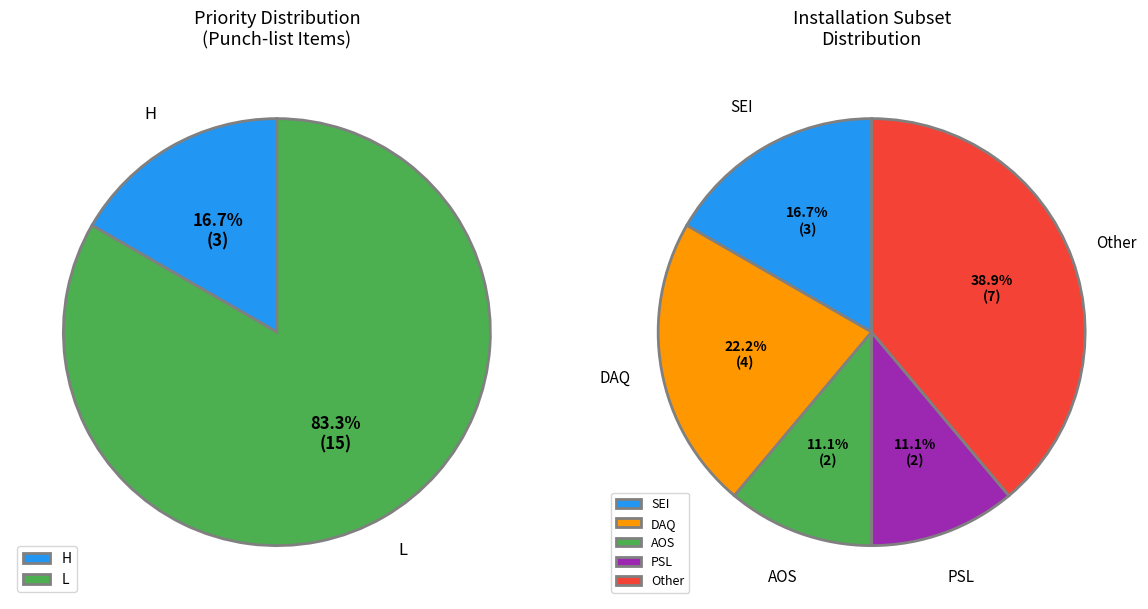

To the nearest percent, what is the difference between the largest and smallest slice percentages?

67%